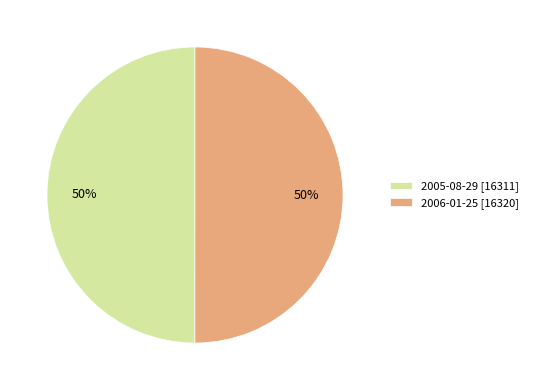

Is it true that 2006-01-25 is 60% of the pie?

False